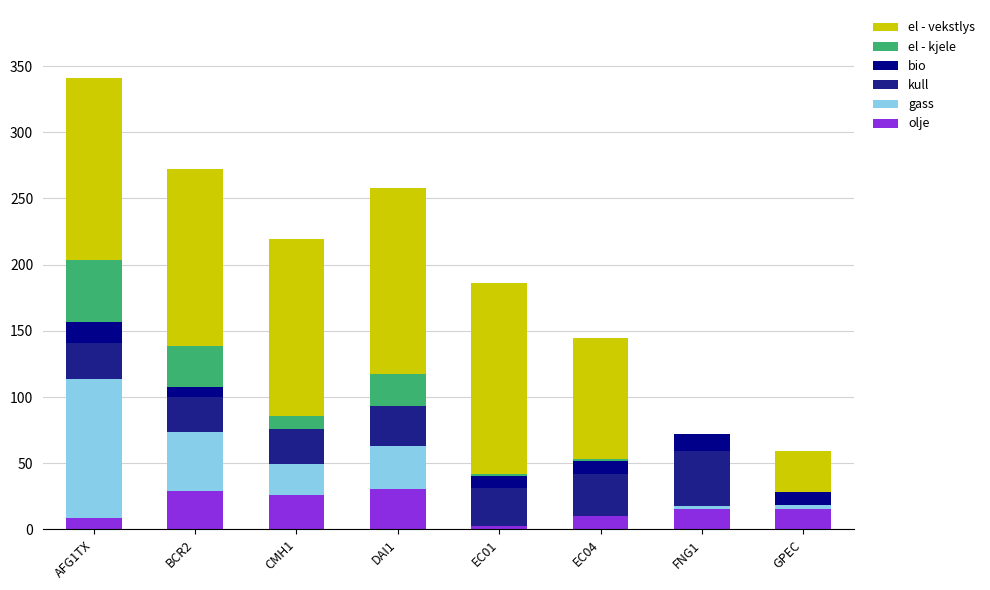

At which category is the sum across all series the highest?

AFG1TX